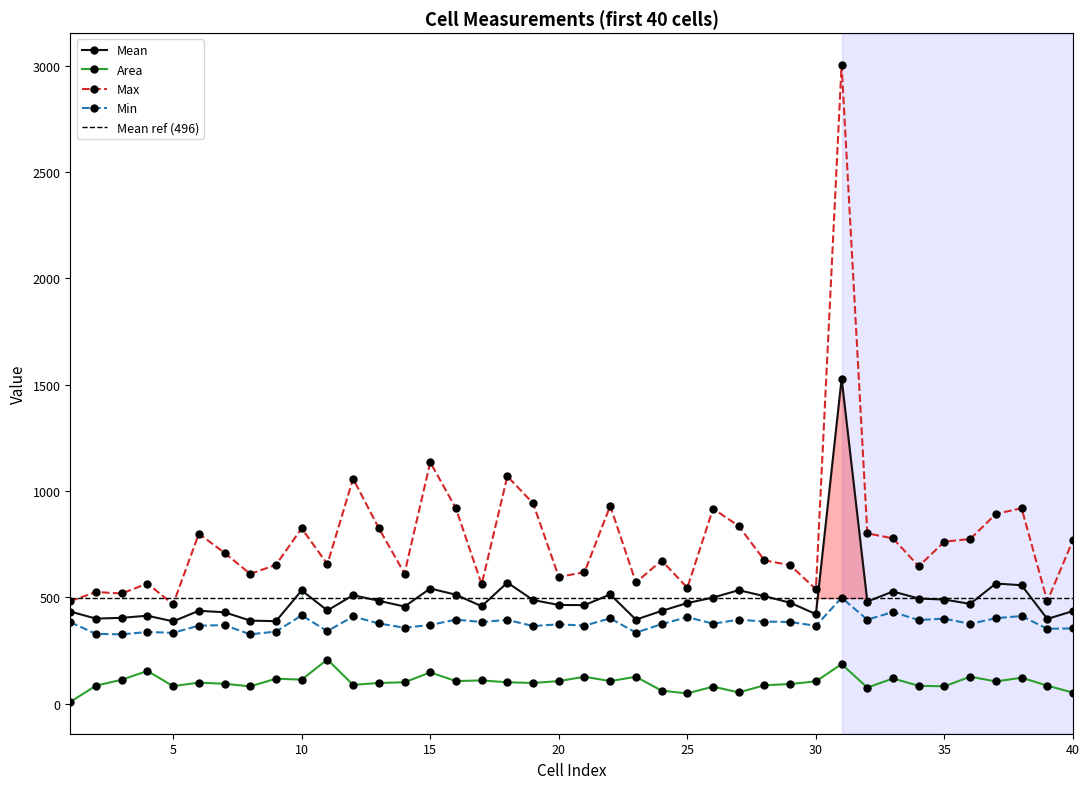

True or false: Mean and Area intersect in this chart.

False